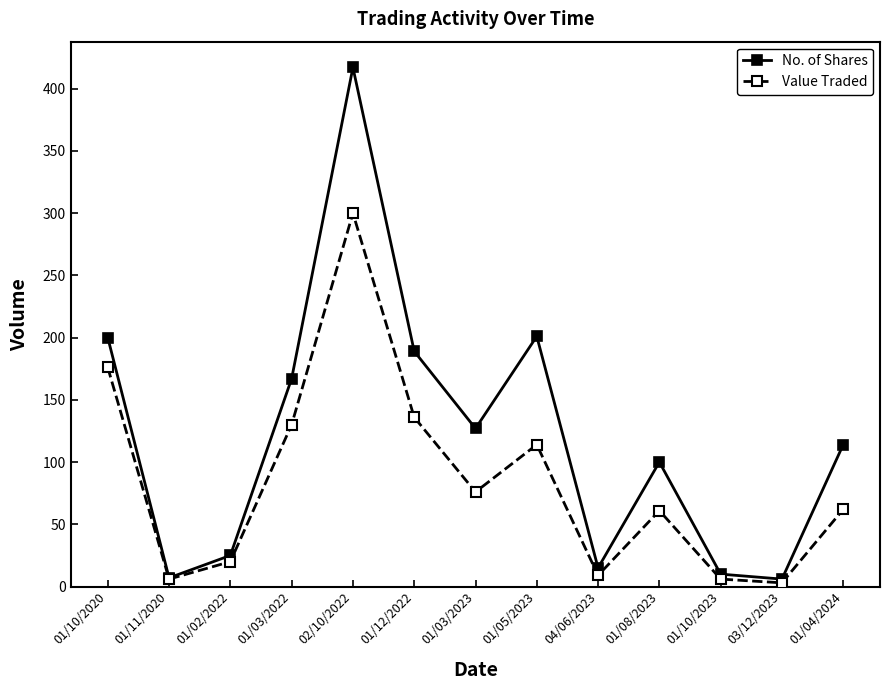

How many data points in No. of Shares are less than 114?

6